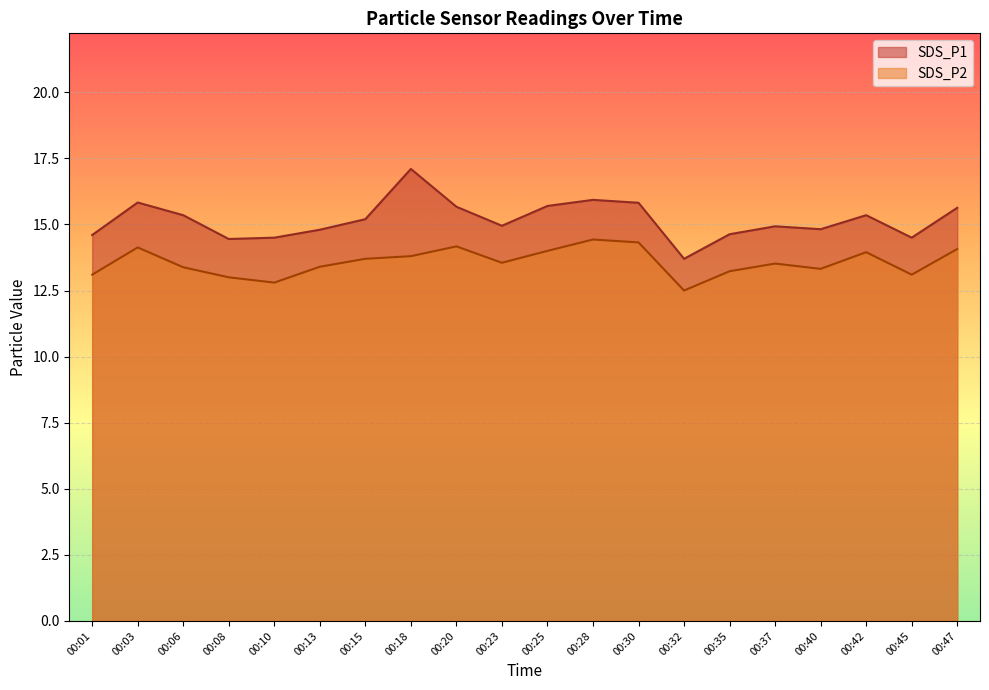

Which series has the widest spread of values?

SDS_P1